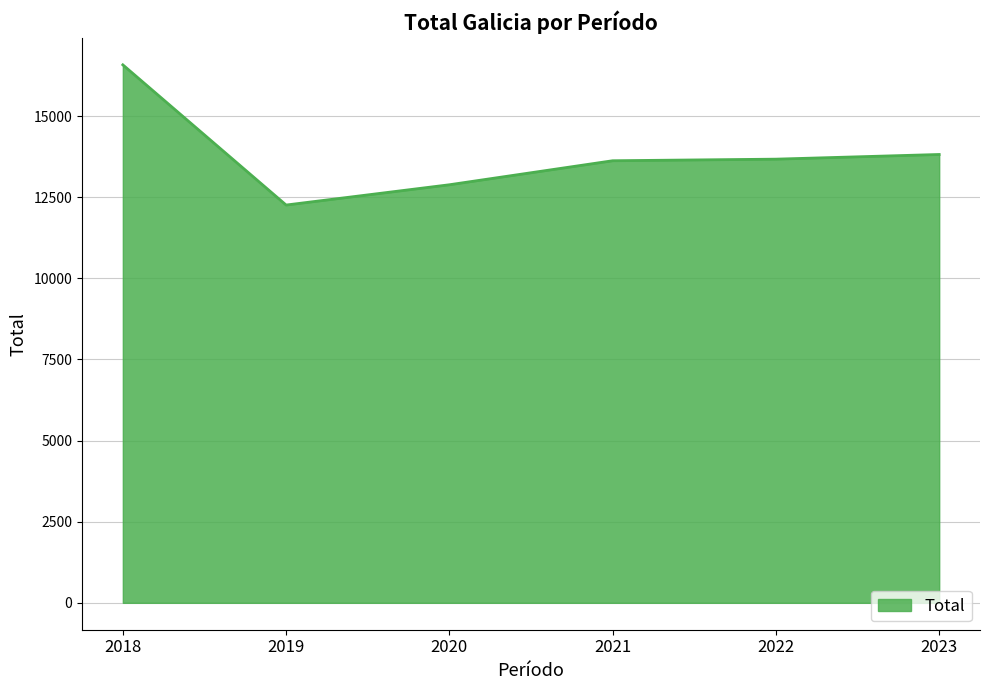

What is the change in value from 2019 to 2022?

+1414